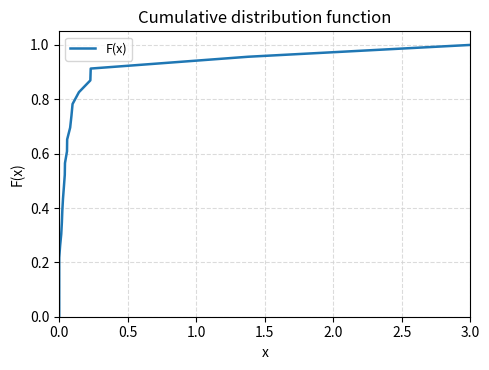

How many values are above zero?

24